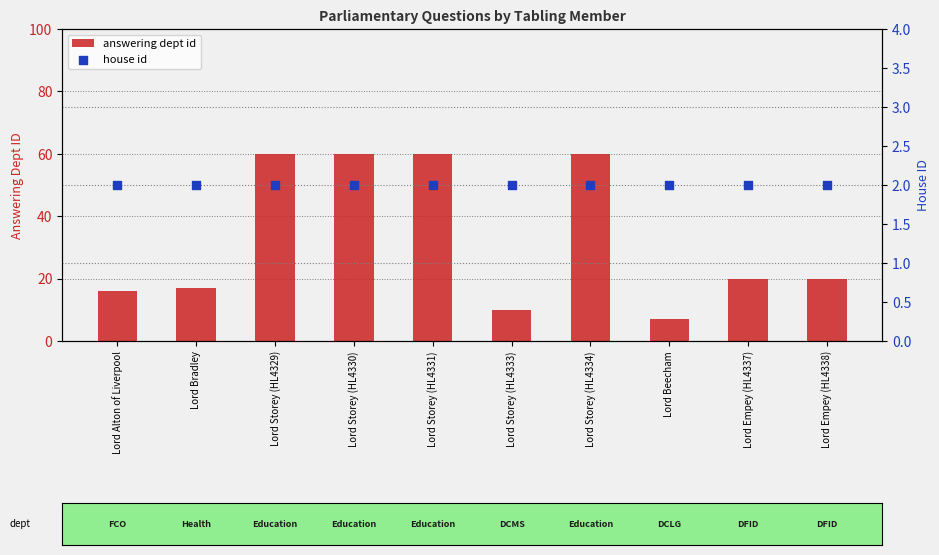

Which series contains the lowest Y value?

house id